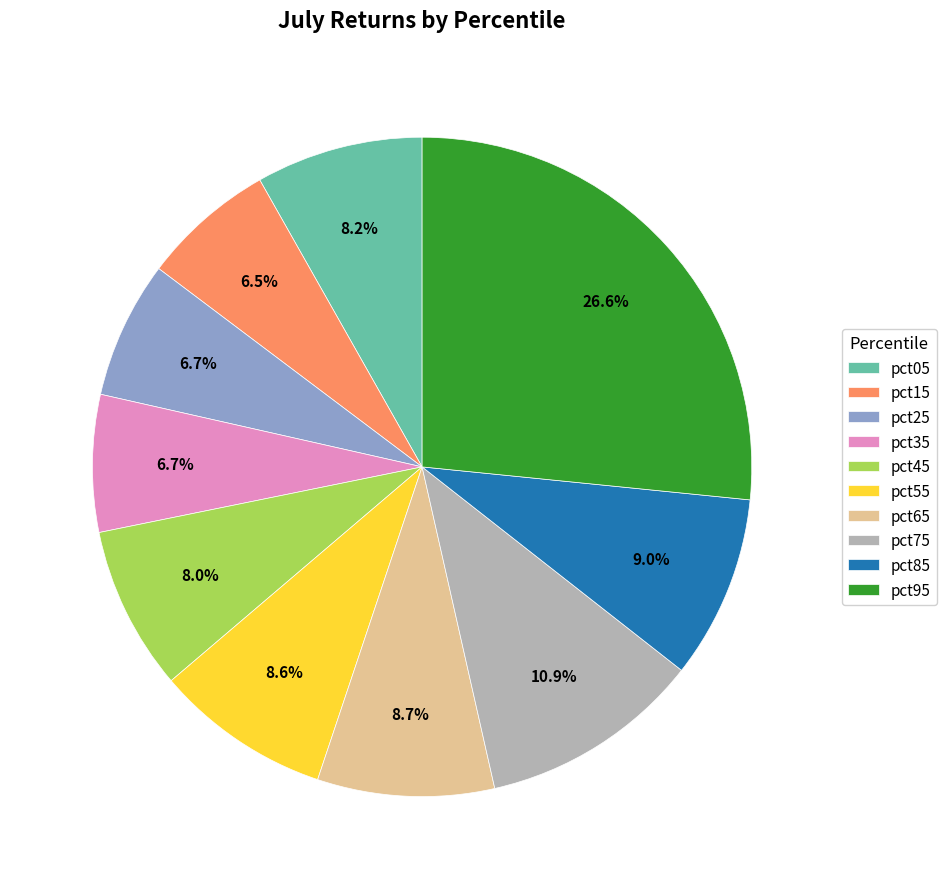

What is the largest slice in the pie chart?

pct95